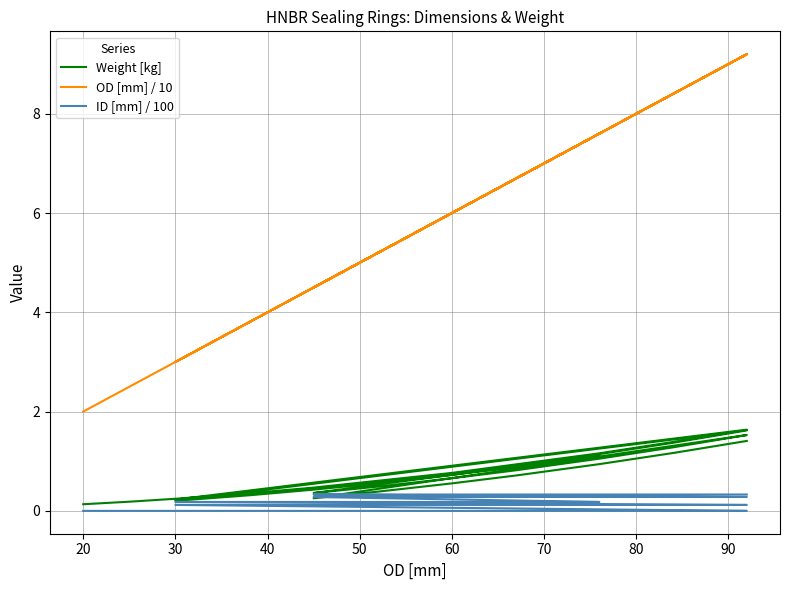

Rank the series at 90 from lowest to highest value.

ID [mm] / 100, Weight [kg], OD [mm] / 10